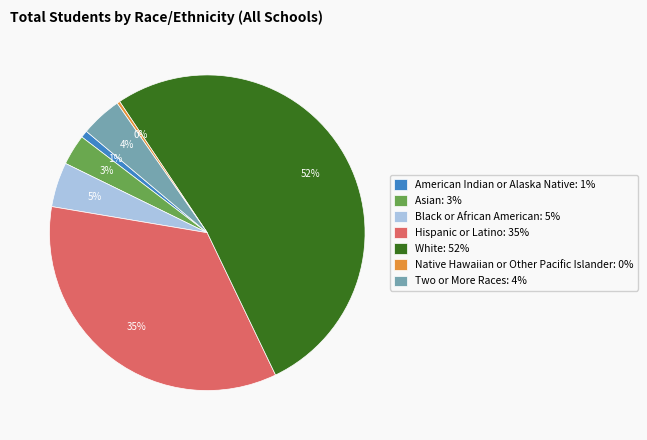

Which has a higher value, White: 52% or Native Hawaiian or Other Pacific Islander: 0%?

White: 52%